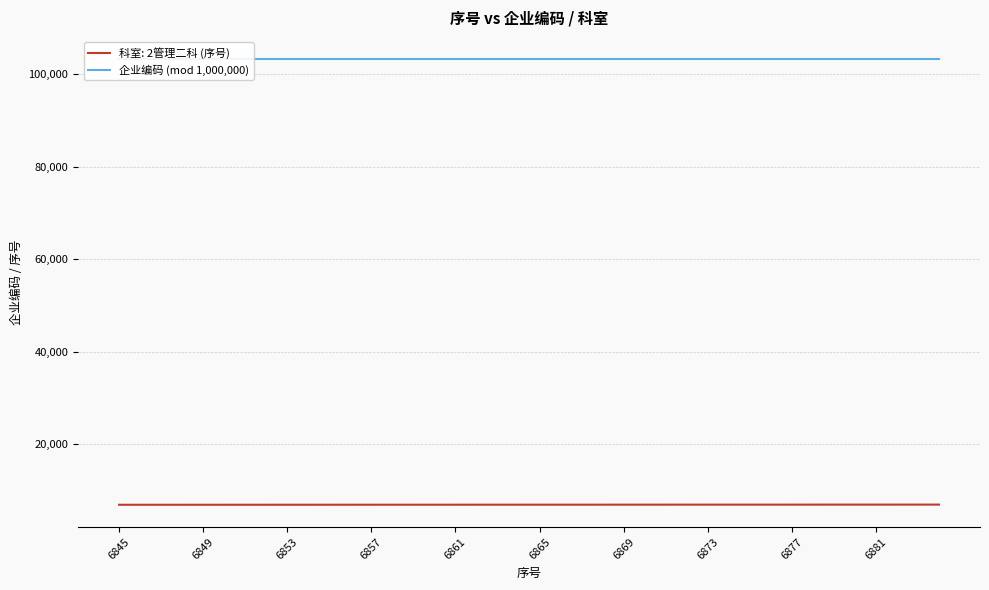

Reading left to right, extract all data points from this chart.

6845	6846	6847	6848	6849	6850	6851	6852	6853	6854	6855	6856	6857	6858	6859	6860	6861	6862	6863	6864	6865	6866	6867	6868	6869	6870	6871	6872	6873	6874	6875	6876	6877	6878	6879	6880	6881	6882	6883	6884